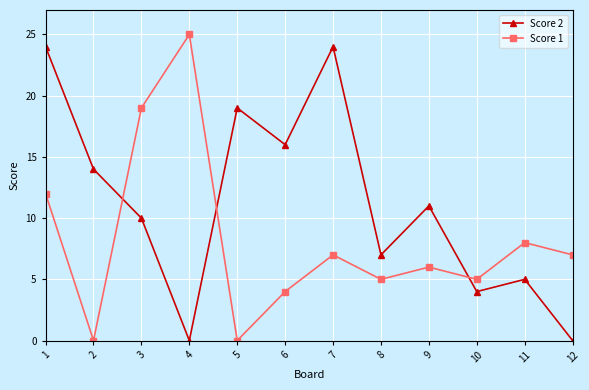

At which label does Score 2 first exceed 11?

1